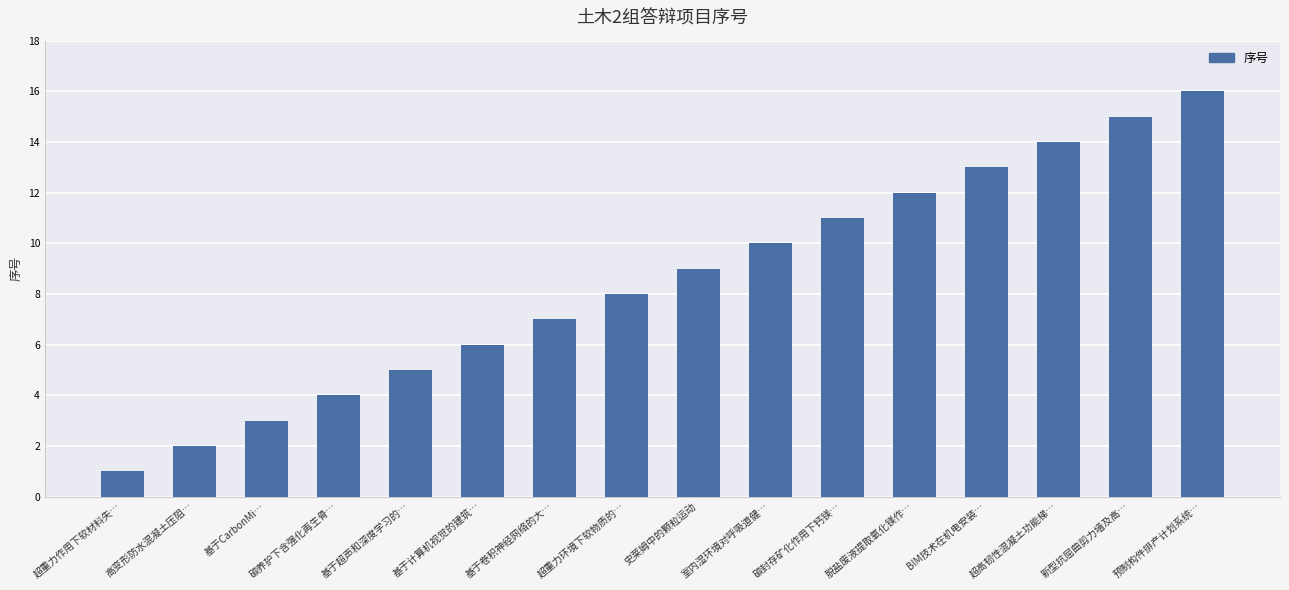

At which category does the chart reach its minimum across all series?

超重力作用下软材料失…